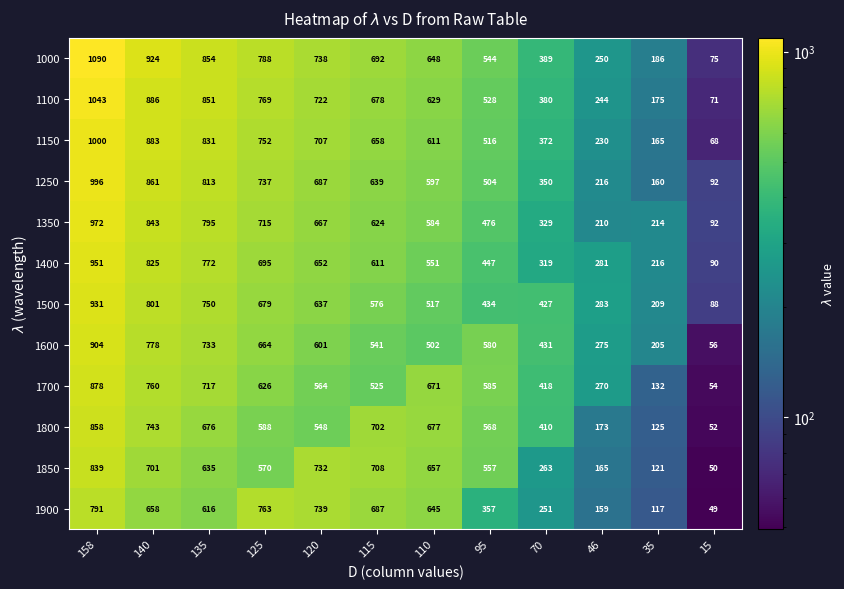

Which series has the widest spread of values?

1000